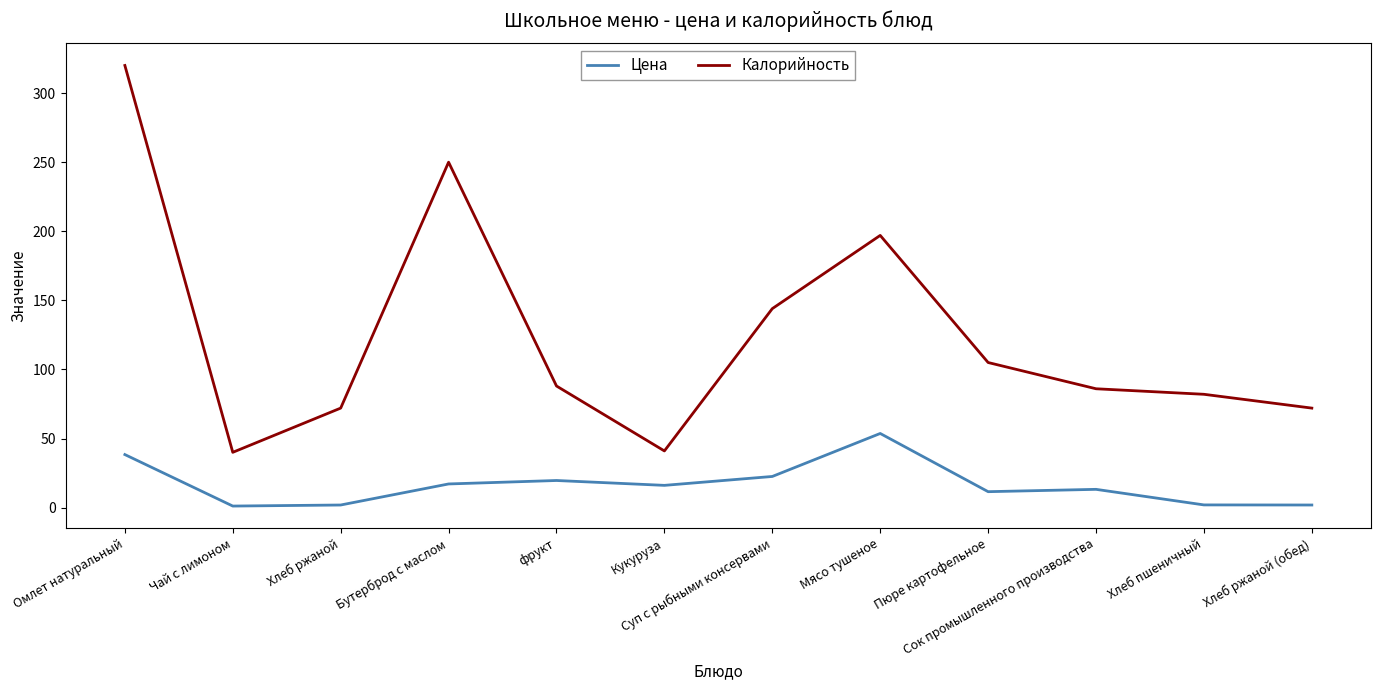

Read the Калорийность value at Чай с лимоном.

40.0